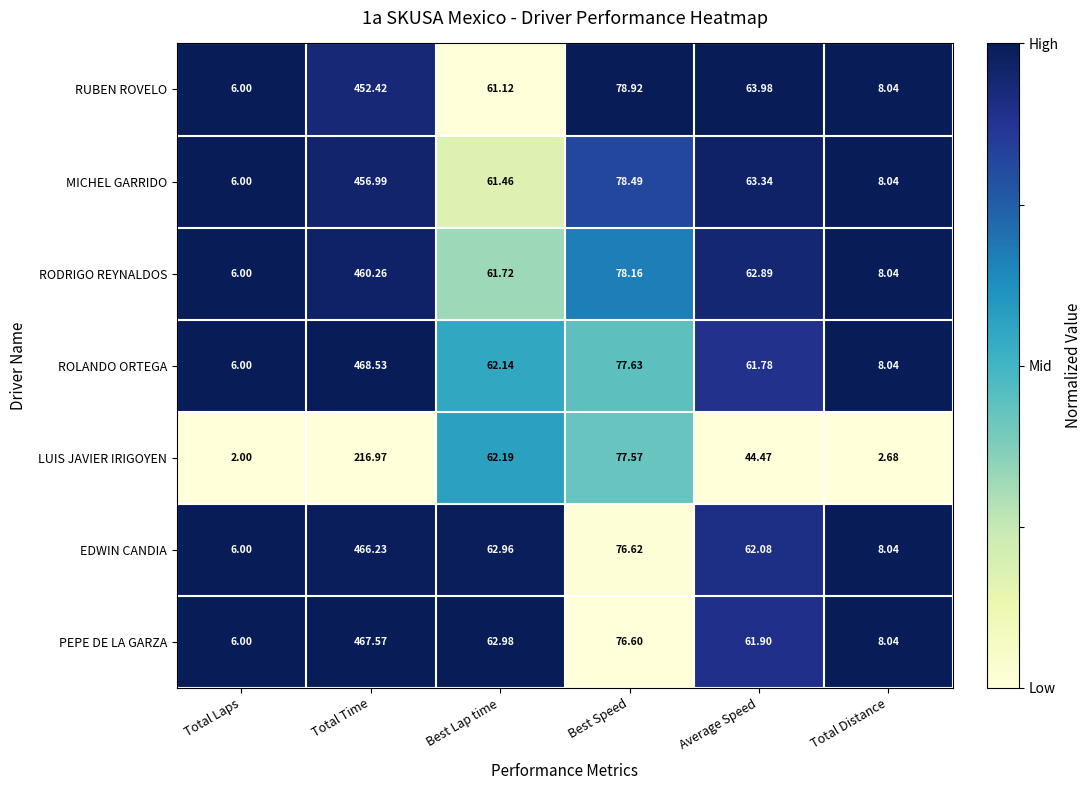

Which series has the largest total across all categories?

ROLANDO ORTEGA